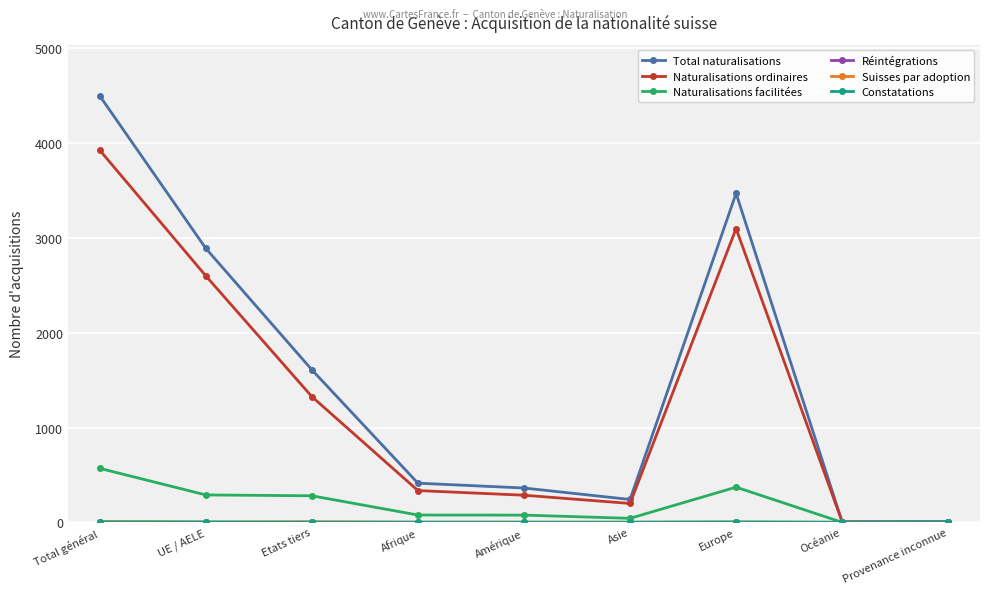

True or false: Total naturalisations has a value of 1740 at UE / AELE.

False